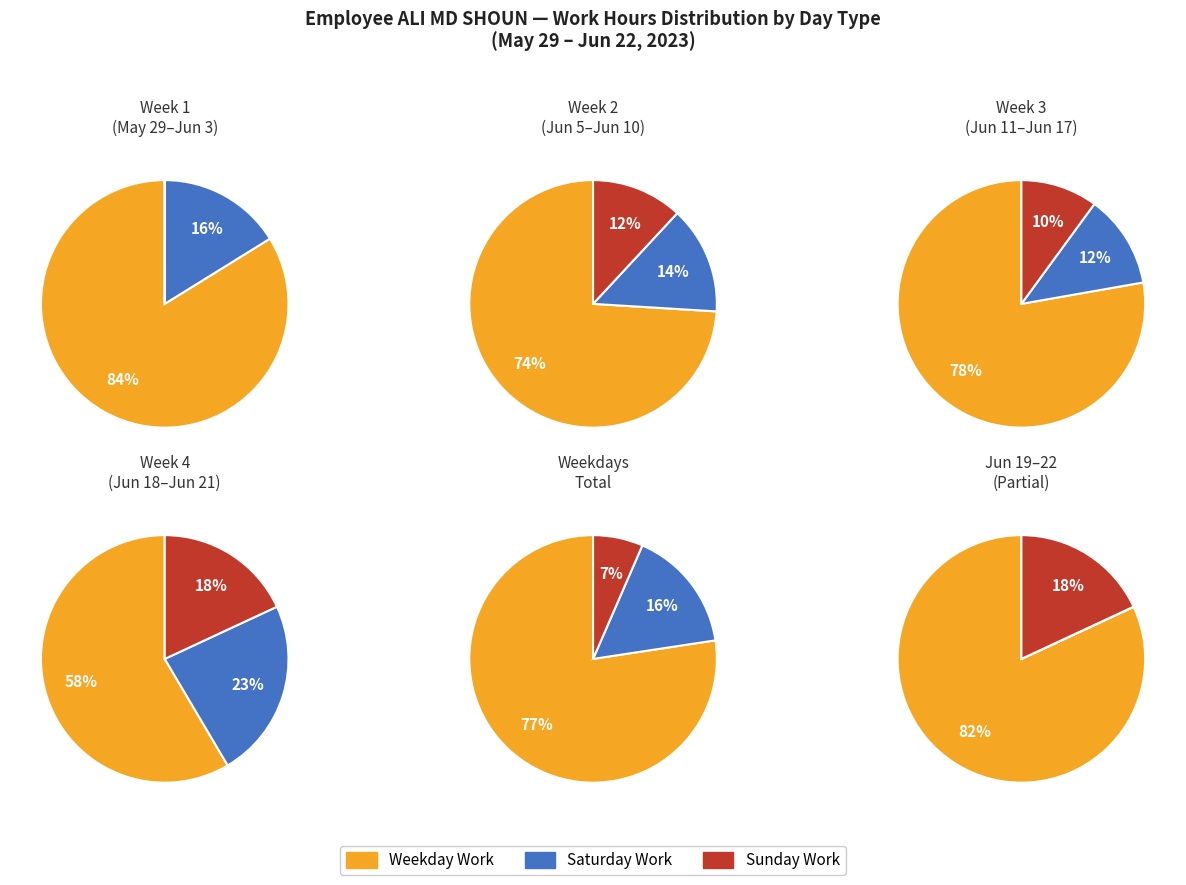

To the nearest percent, what is the difference between the 1 and 3 slice percentages?

44%